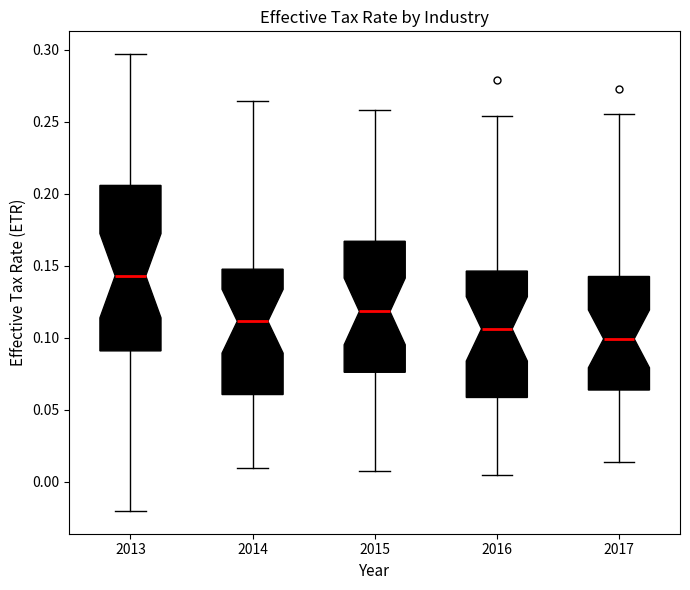

Comparing the boxes themselves (not the whiskers), which one is the tallest?

2013